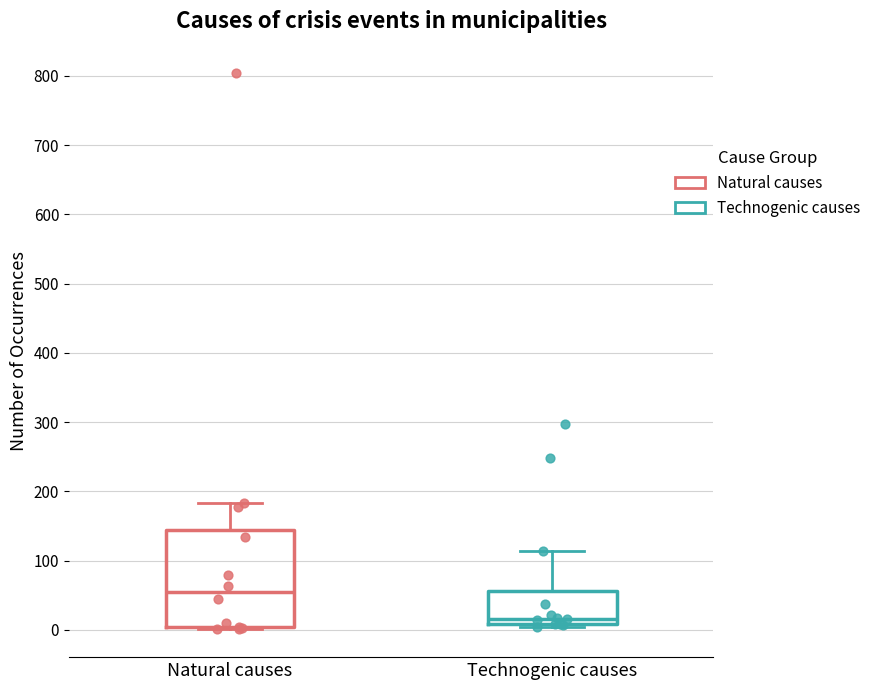

Which box has the highest median line?

Natural causes